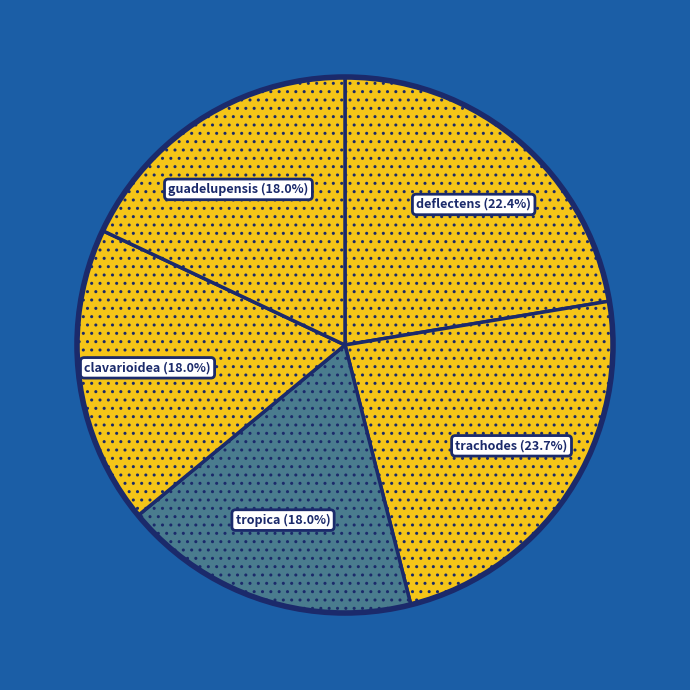

Count the number of slices in the pie.

5